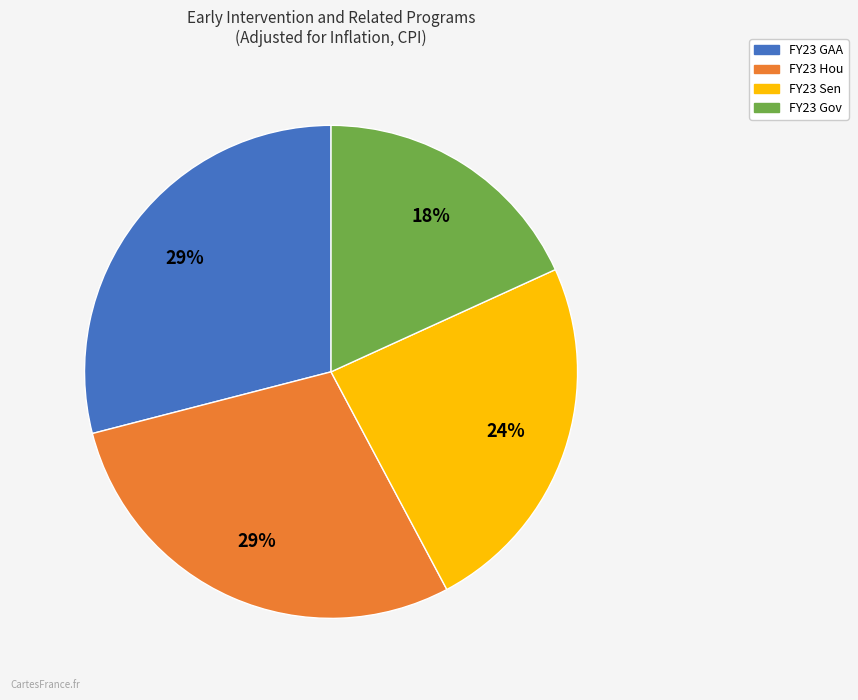

Is FY23 GAA the majority of the pie?

No